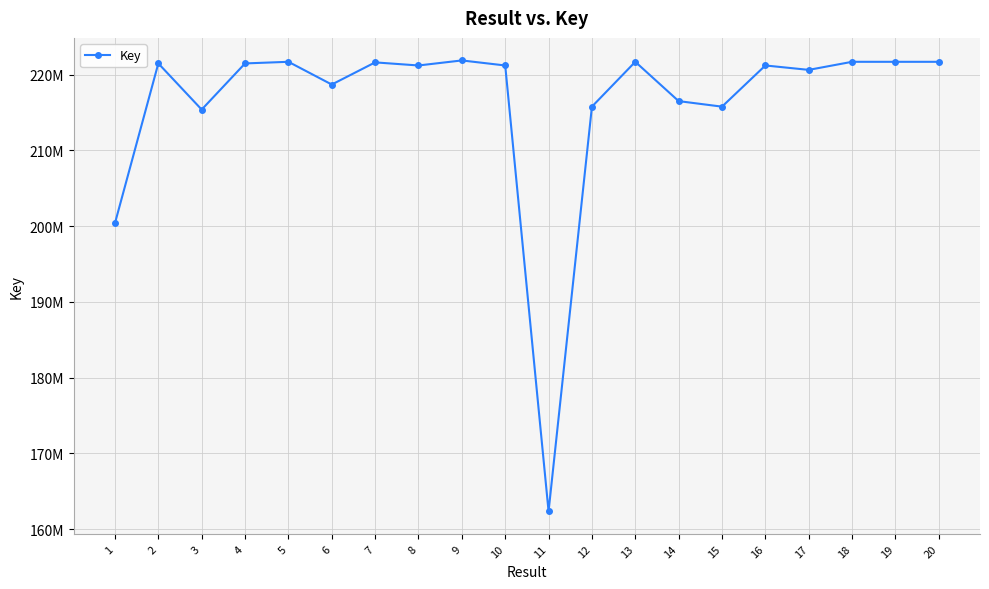

True or false: the data shows 221612023 at 7.

True